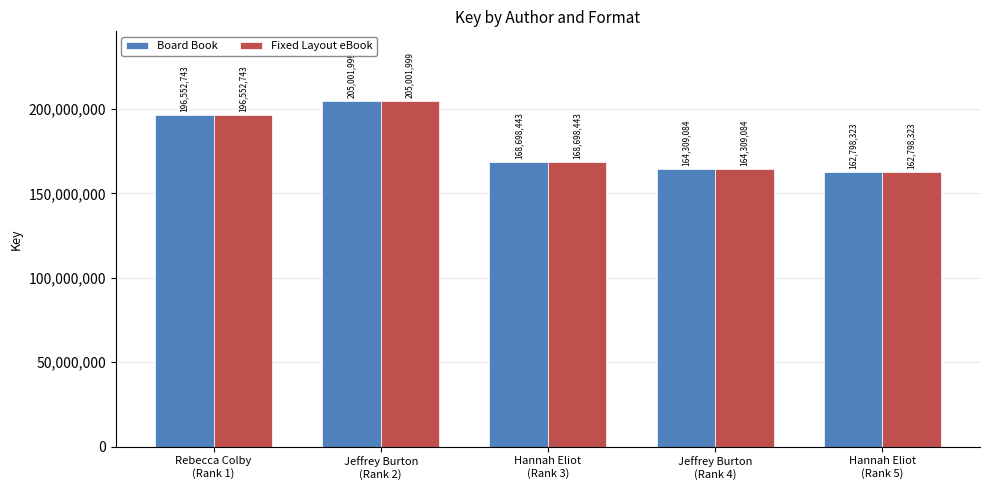

The value of Board Book at Hannah Eliot
(Rank 5) is 38878470. True or false?

False